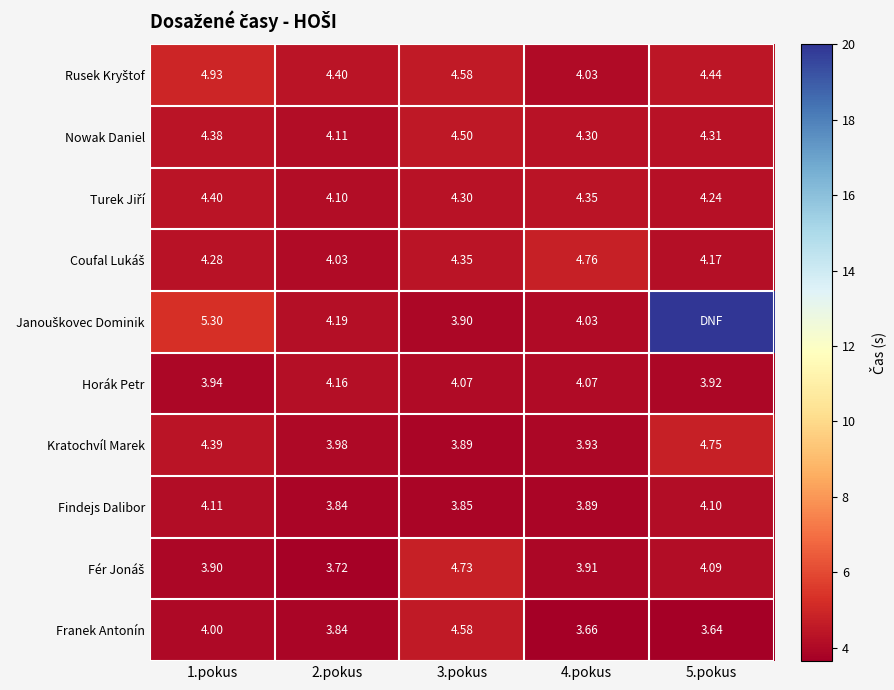

How many values in the Horák Petr series are below 4?

2